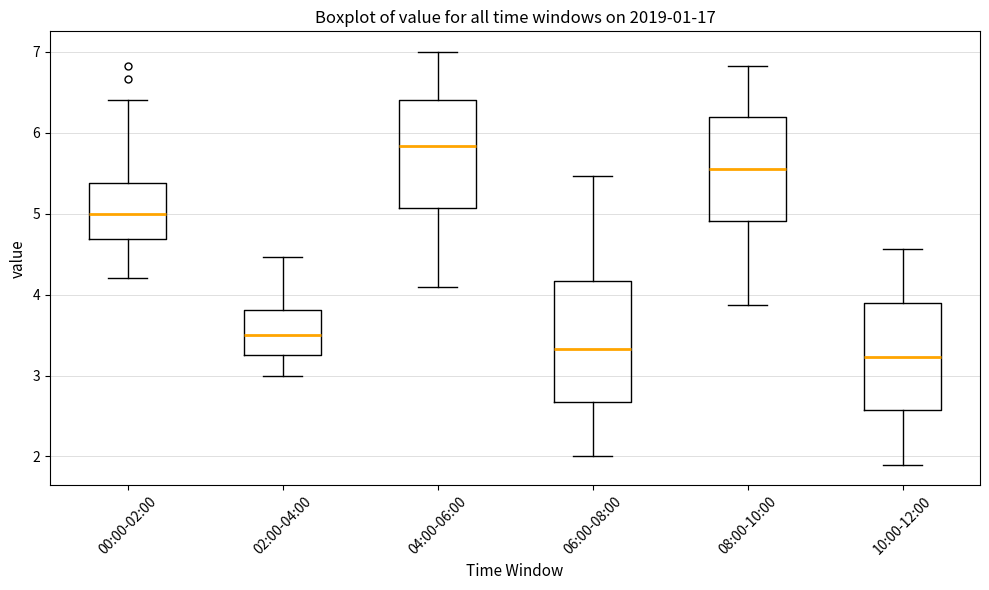

Reading left to right, read every box against the y-axis: the position of its median line, the range the box covers, and the ends of its whiskers. The values are not printed on the chart, so give them approximately, as read against the axis.

00:00-02:00: median 5.0, box 4.7 to 5.4, whiskers 4.2 to 6.4
02:00-04:00: median 3.5, box 3.3 to 3.8, whiskers 3.0 to 4.5
04:00-06:00: median 5.8, box 5.1 to 6.4, whiskers 4.1 to 7.0
06:00-08:00: median 3.3, box 2.7 to 4.2, whiskers 2.0 to 5.5
08:00-10:00: median 5.6, box 4.9 to 6.2, whiskers 3.9 to 6.8
10:00-12:00: median 3.2, box 2.6 to 3.9, whiskers 1.9 to 4.6